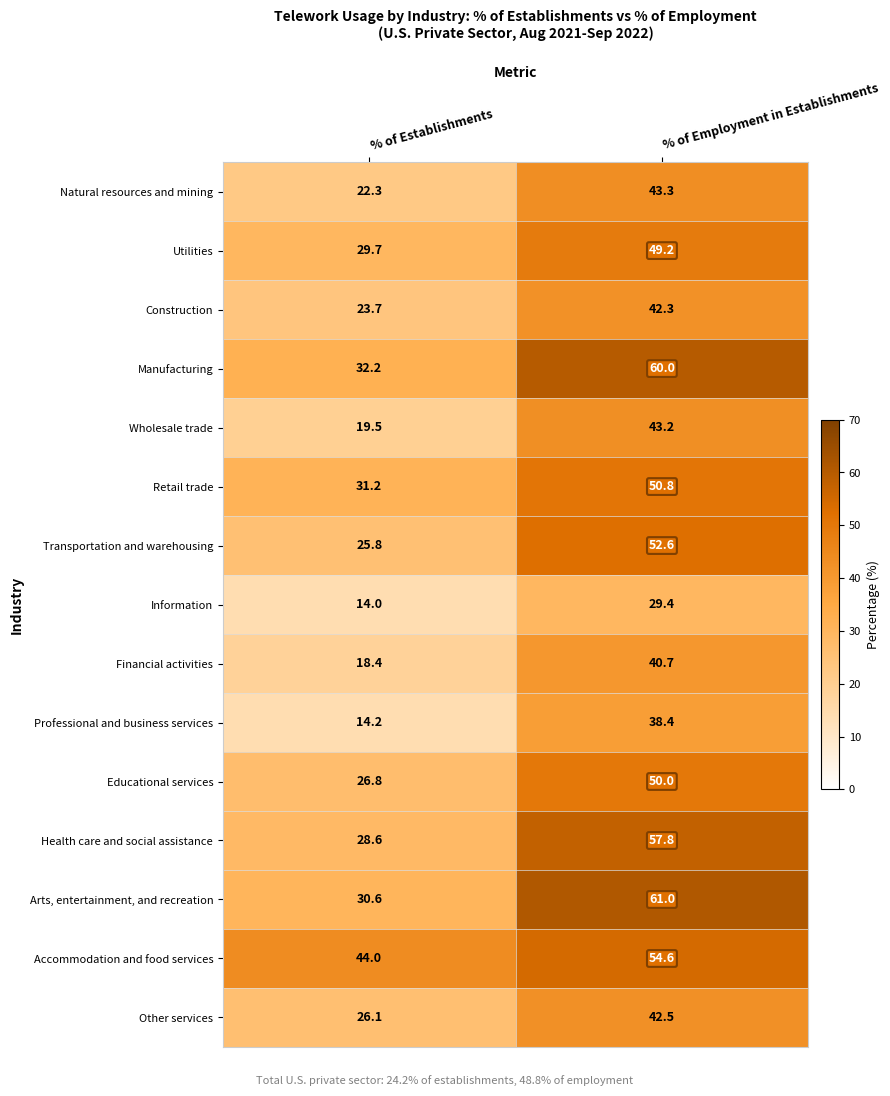

Rank the series by their maximum value, from highest to lowest.

Arts, entertainment, and recreation, Manufacturing, Health care and social assistance, Accommodation and food services, Transportation and warehousing, Retail trade, Educational services, Utilities, Natural resources and mining, Wholesale trade, Other services, Construction, Financial activities, Professional and business services, Information